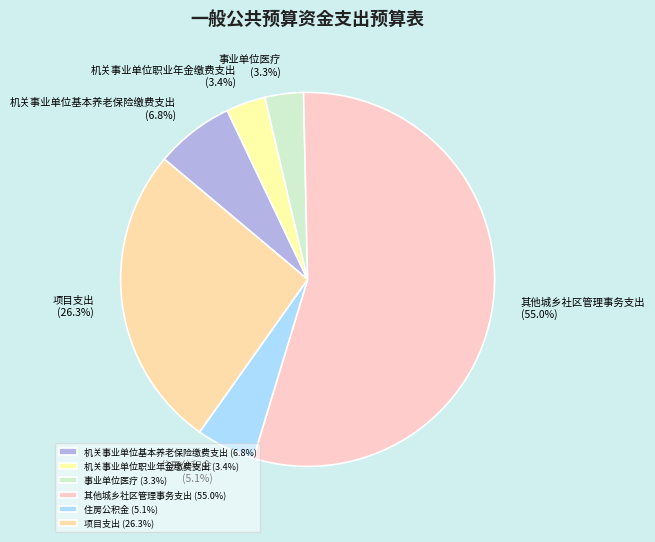

Do 事业单位医疗 and 机关事业单位基本养老保险缴费支出 together represent more than half of the pie?

No